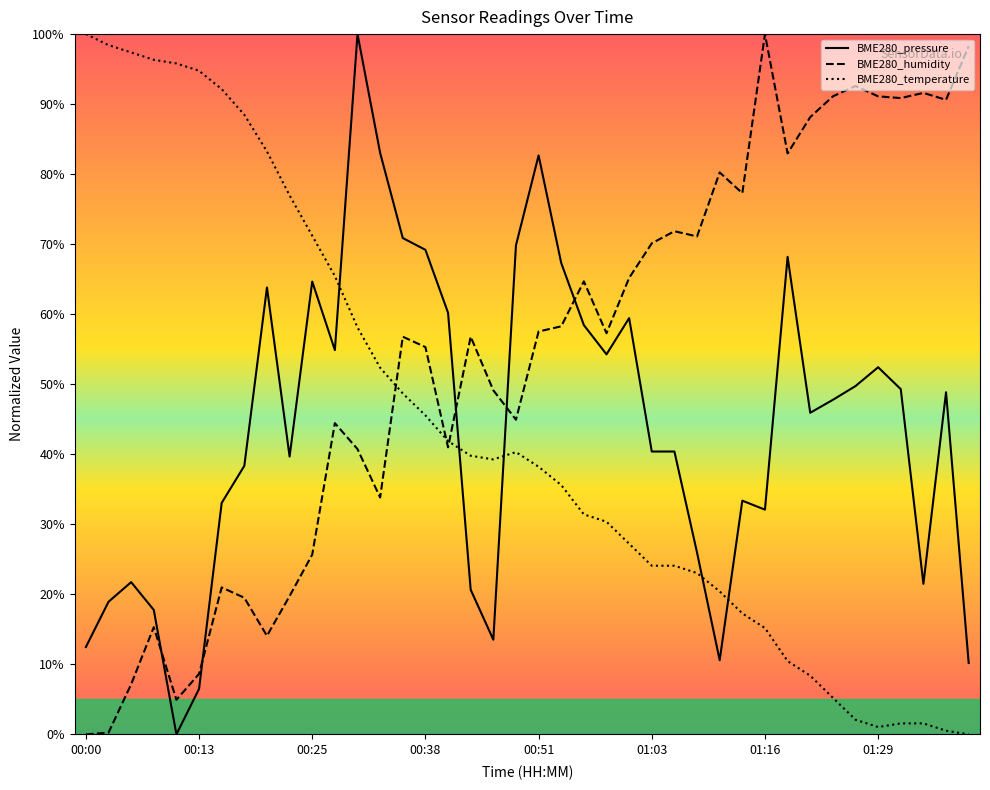

What is the difference between the second highest and minimum values in the BME280_humidity series?

98.3